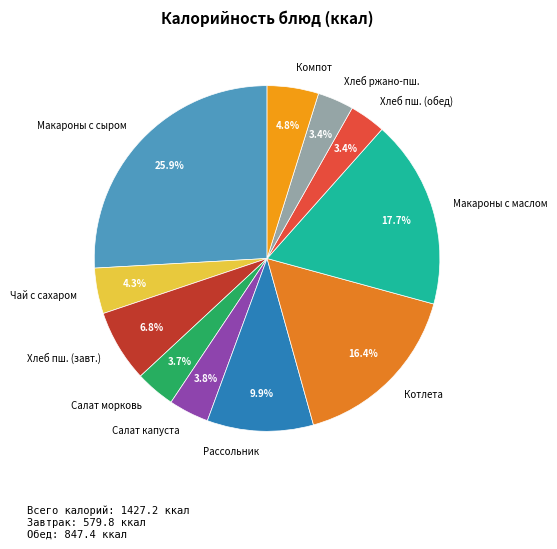

What is the largest slice in the pie chart?

Макароны с сыром